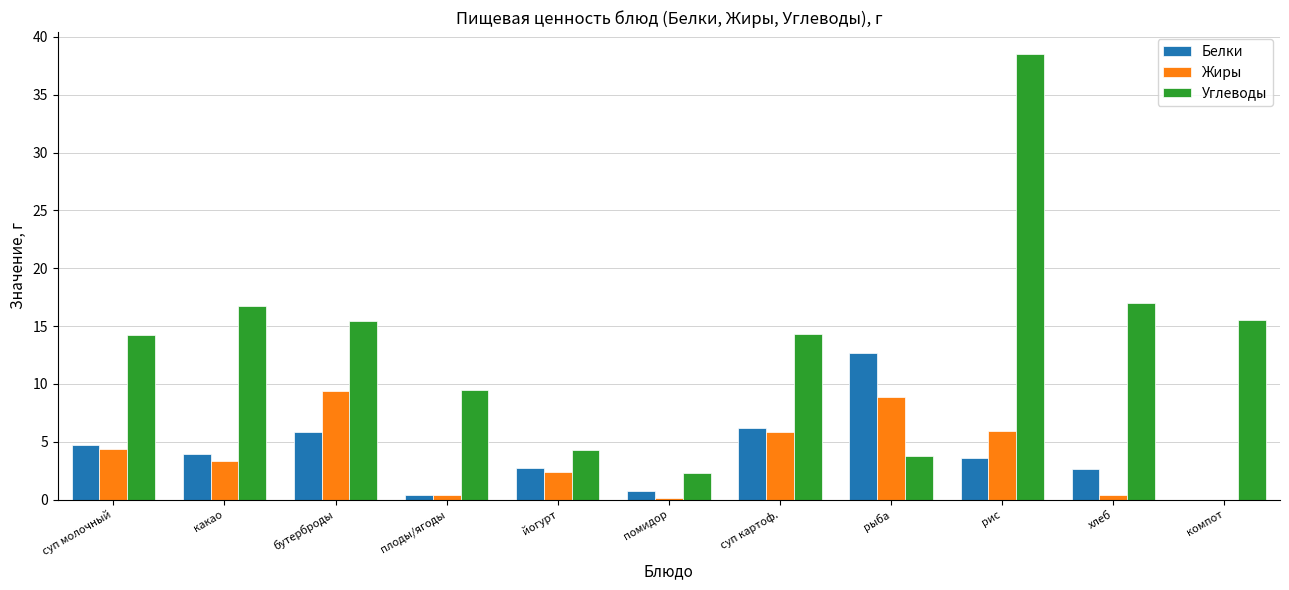

True or false: Жиры has a value of 2.9 at суп молочный.

False